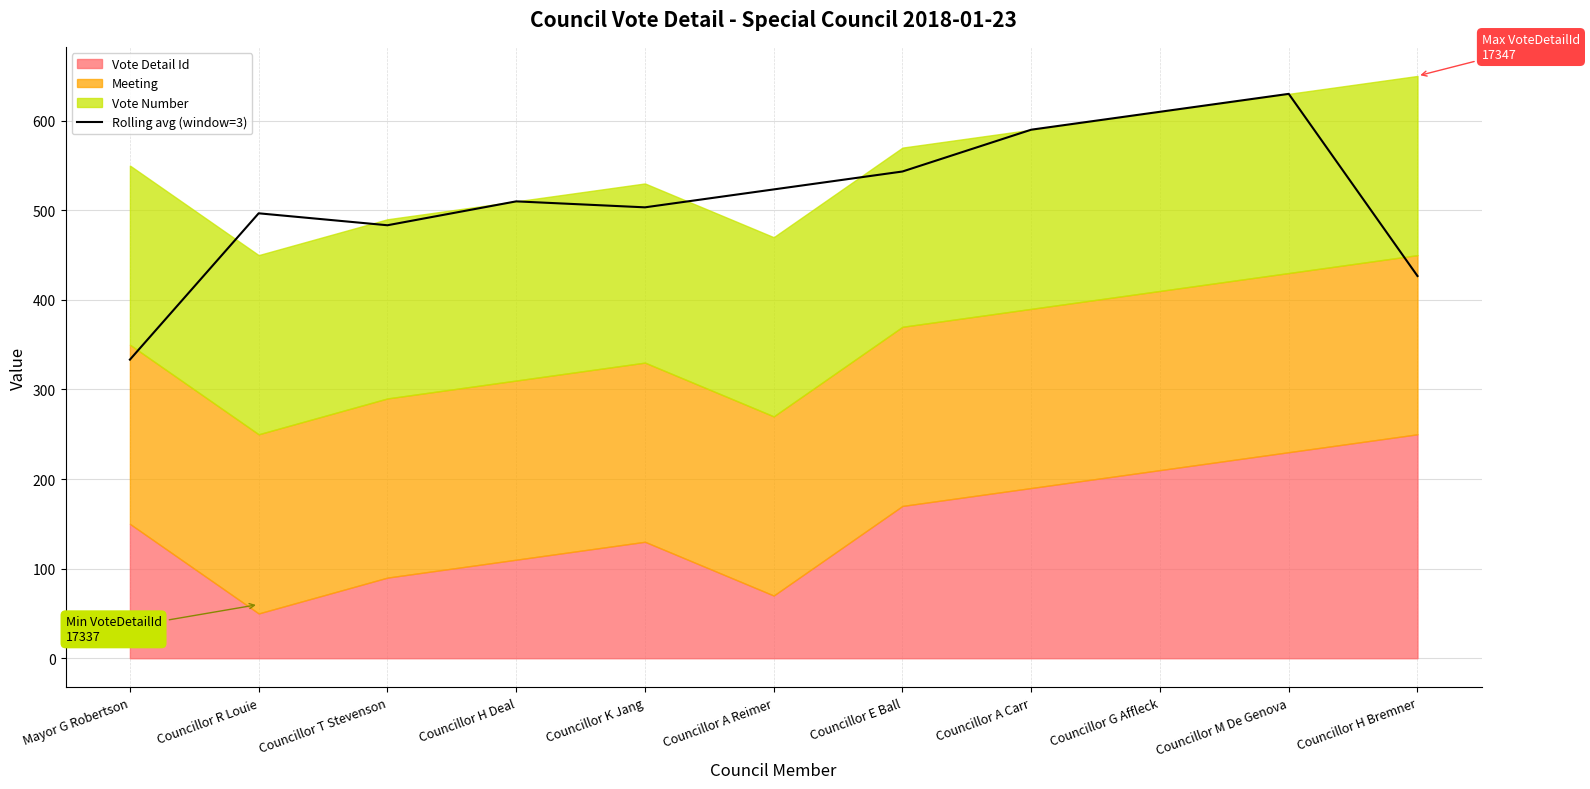

Reading right to left, list all the values displayed in this chart.

Councillor H Bremner=426.7	Councillor M De Genova=630.0	Councillor G Affleck=610.0	Councillor A Carr=590.0	Councillor E Ball=543.3	Councillor A Reimer=523.3	Councillor K Jang=503.3	Councillor H Deal=510.0	Councillor T Stevenson=483.3	Councillor R Louie=496.7	Mayor G Robertson=333.3